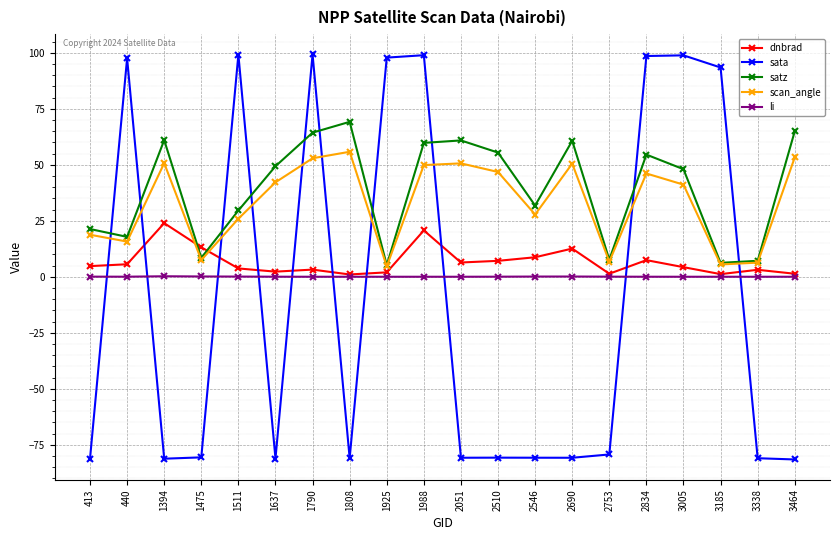

Where is the first local maximum for scan_angle?

1394